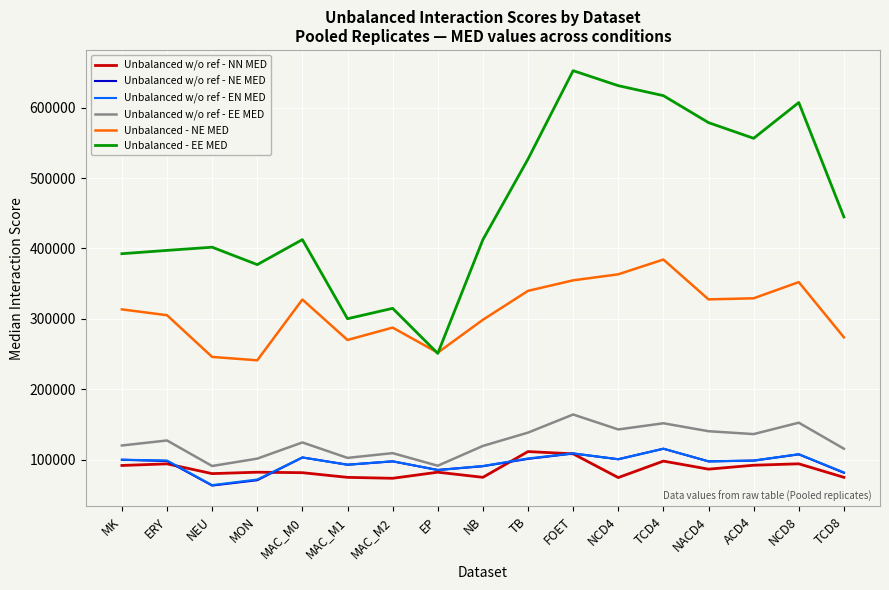

At which category does Unbalanced - EE MED reach its first local valley?

MON